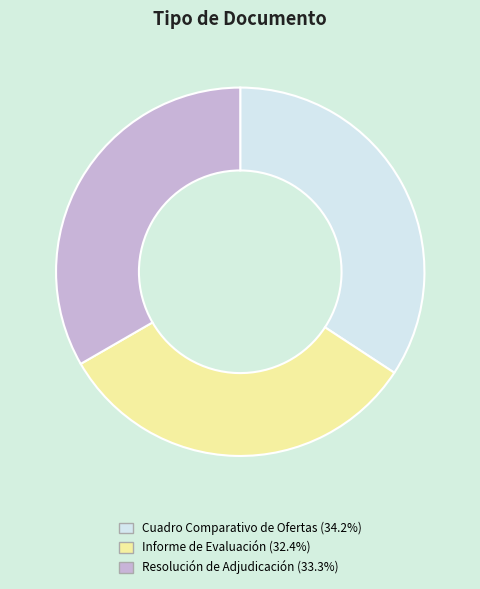

Is there any slice that represents more than half of the pie?

No